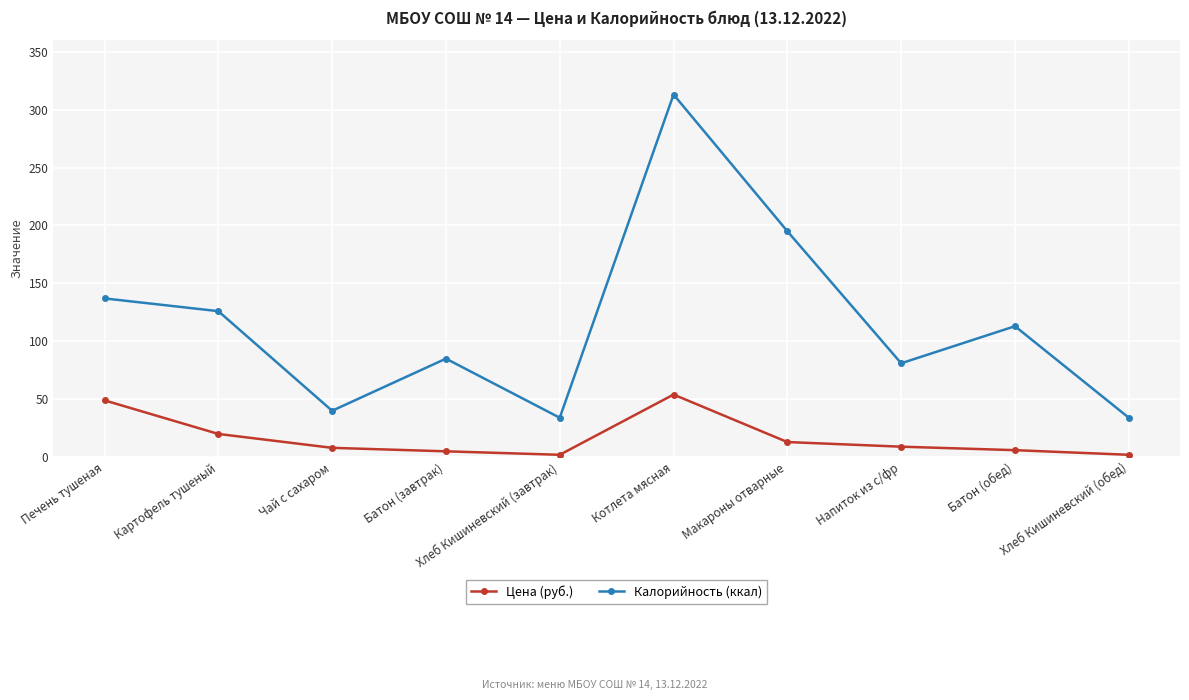

How many distinct data groups are displayed?

2